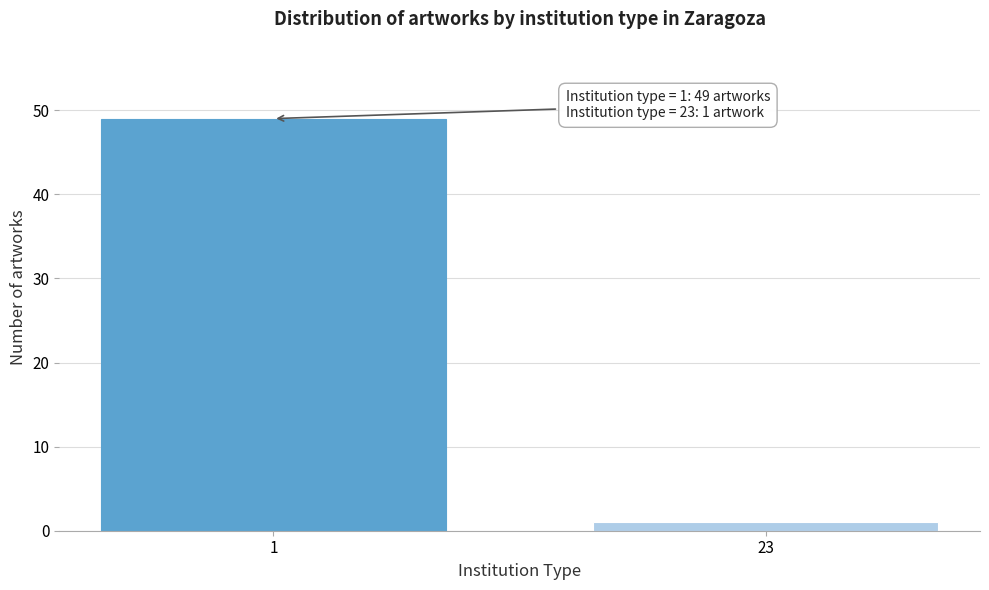

Reading left to right, list all the values displayed in this chart.

1=49	23=1